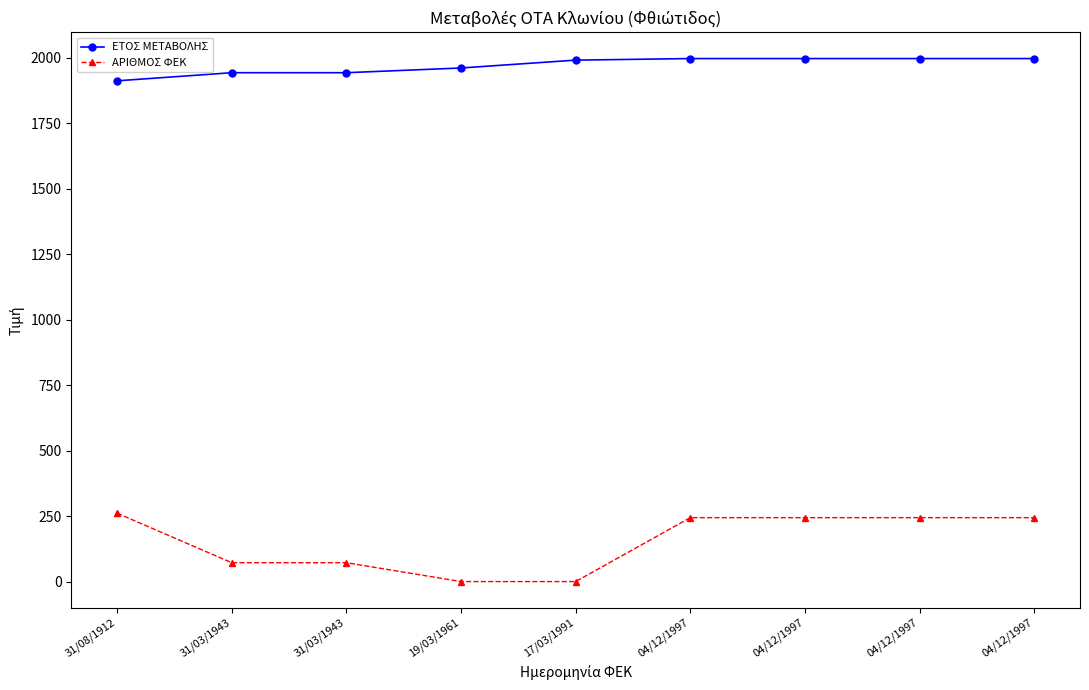

What is the label of the 4th point from the right?

04/12/1997